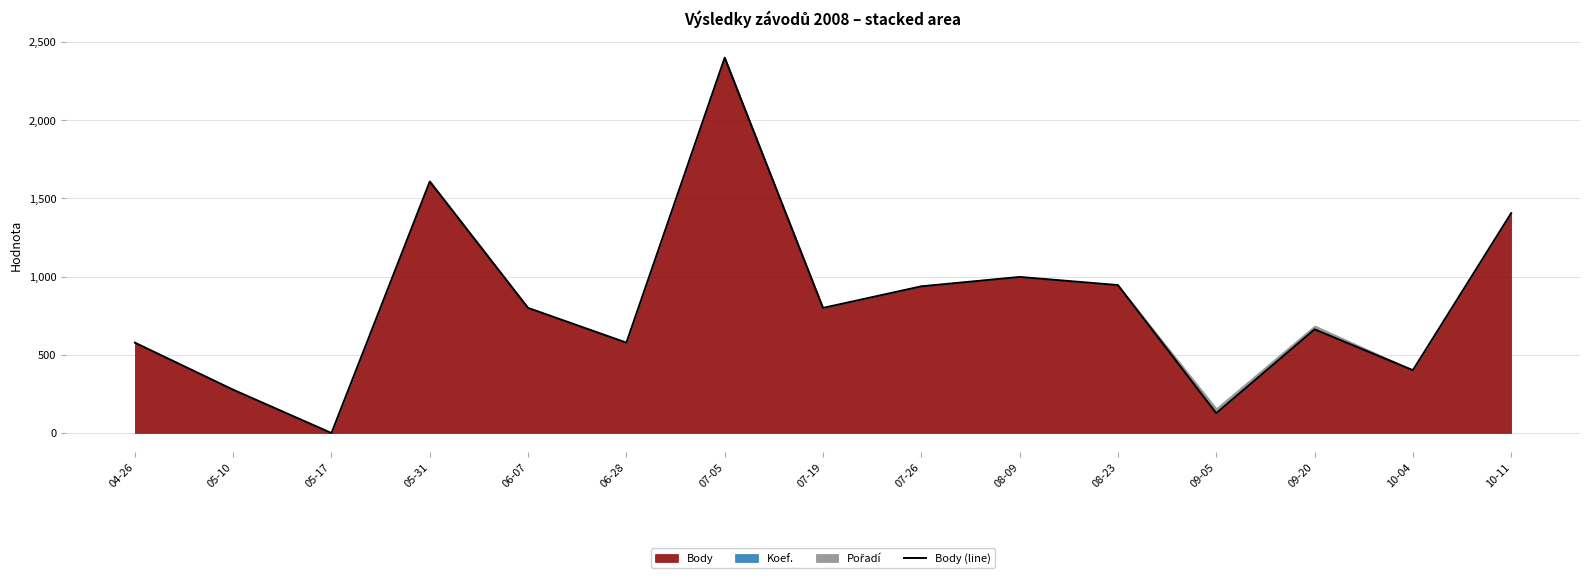

What is the average value?

835